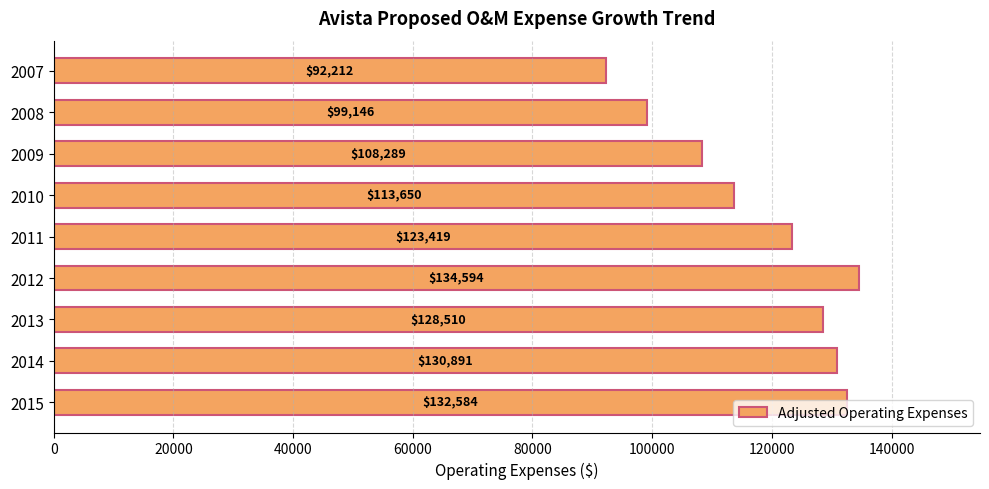

True or false: the data shows 166893.2 at 2008.

False